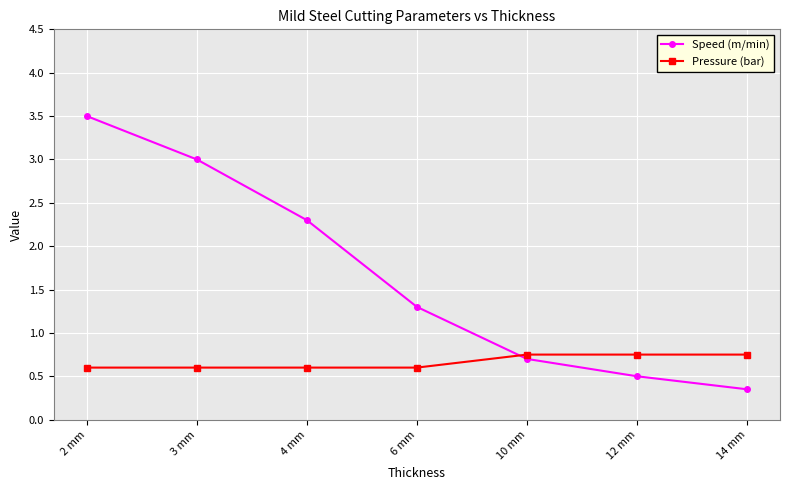

What is the average value of the Pressure (bar) series?

0.7